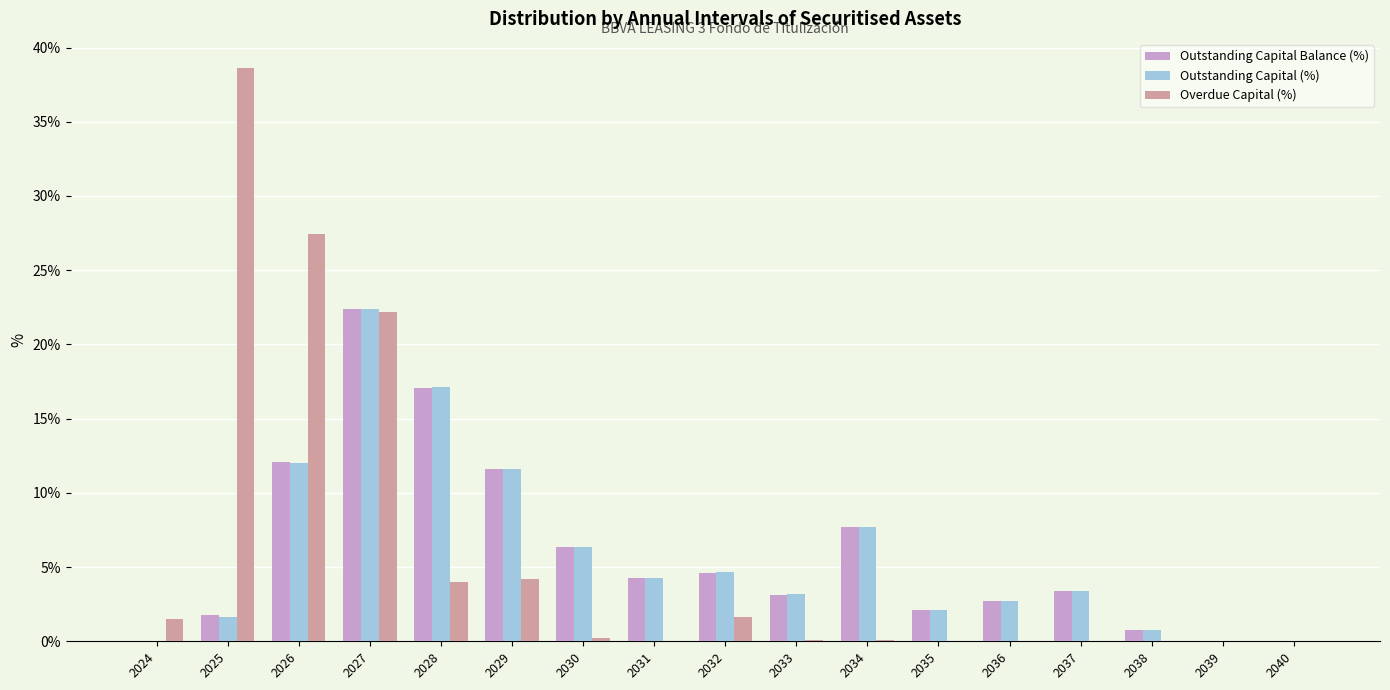

What is the total value across all series at 2031?

8.6